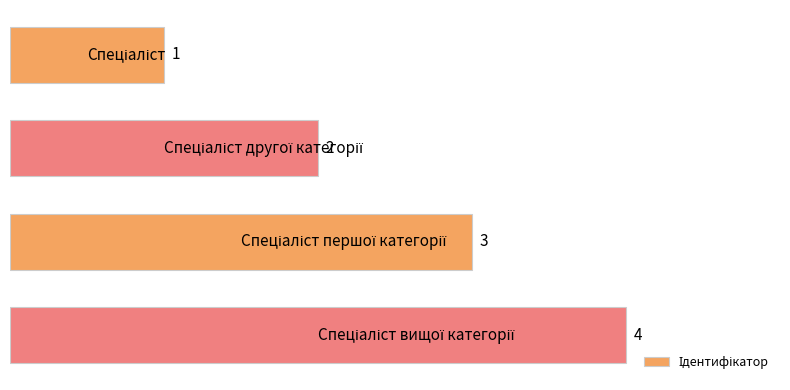

What is the value of the 4th bar from the top?

4